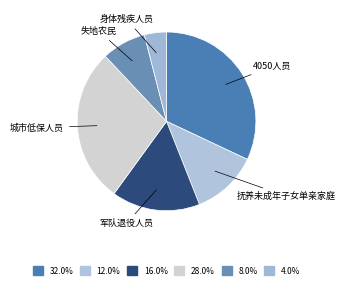

Count the number of slices in the pie.

6